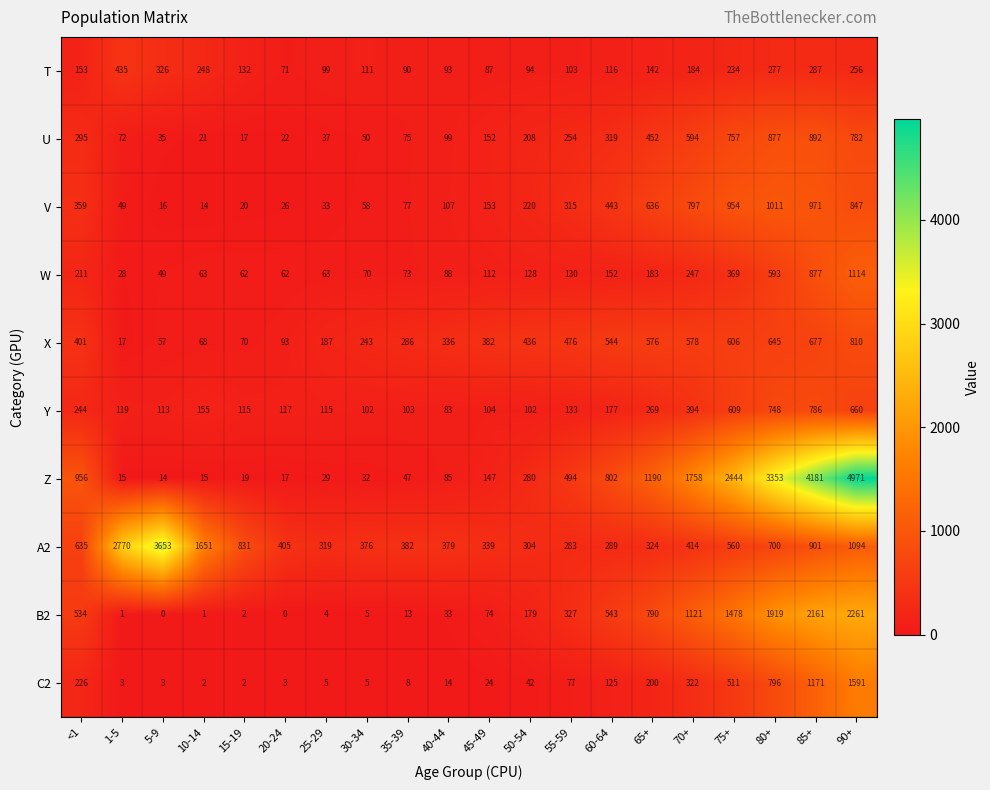

What is the highest value of the T series?

435